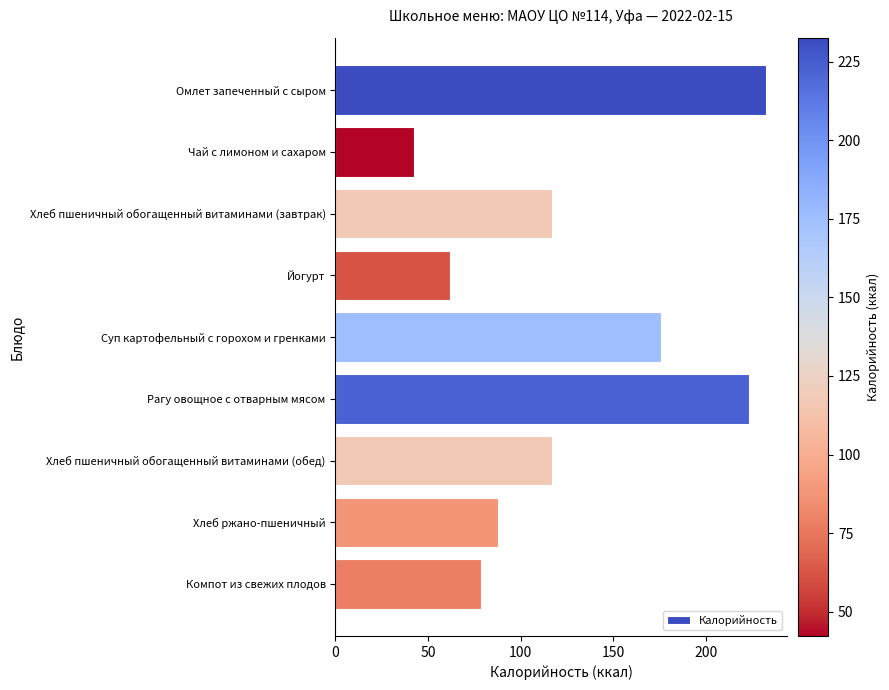

What is the ratio of the value at Омлет запеченный с сыром to the value at Рагу овощное с отварным мясом?

1.0